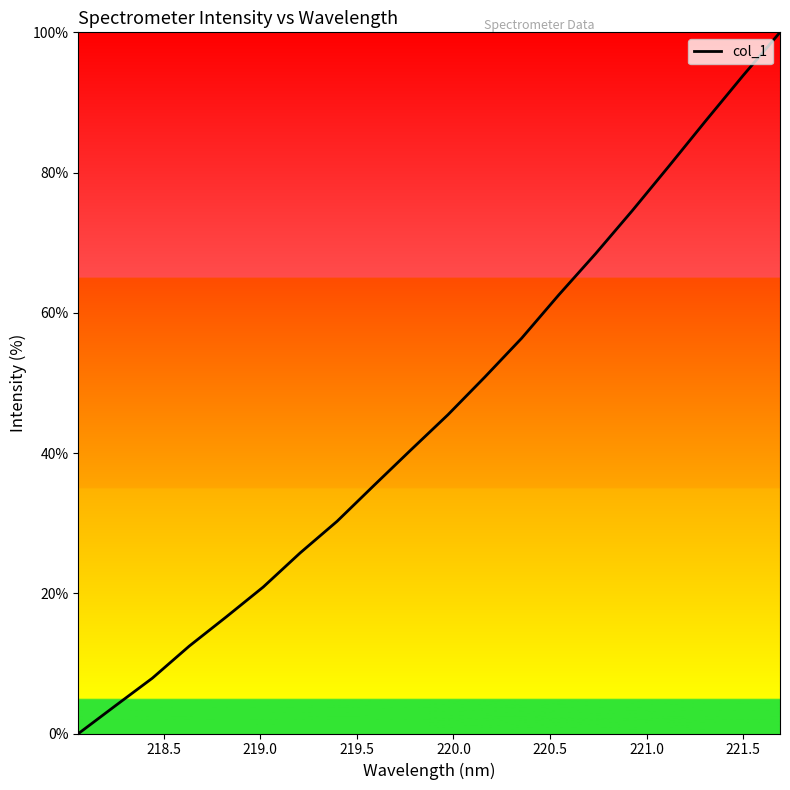

How many lines are shown in the chart?

1